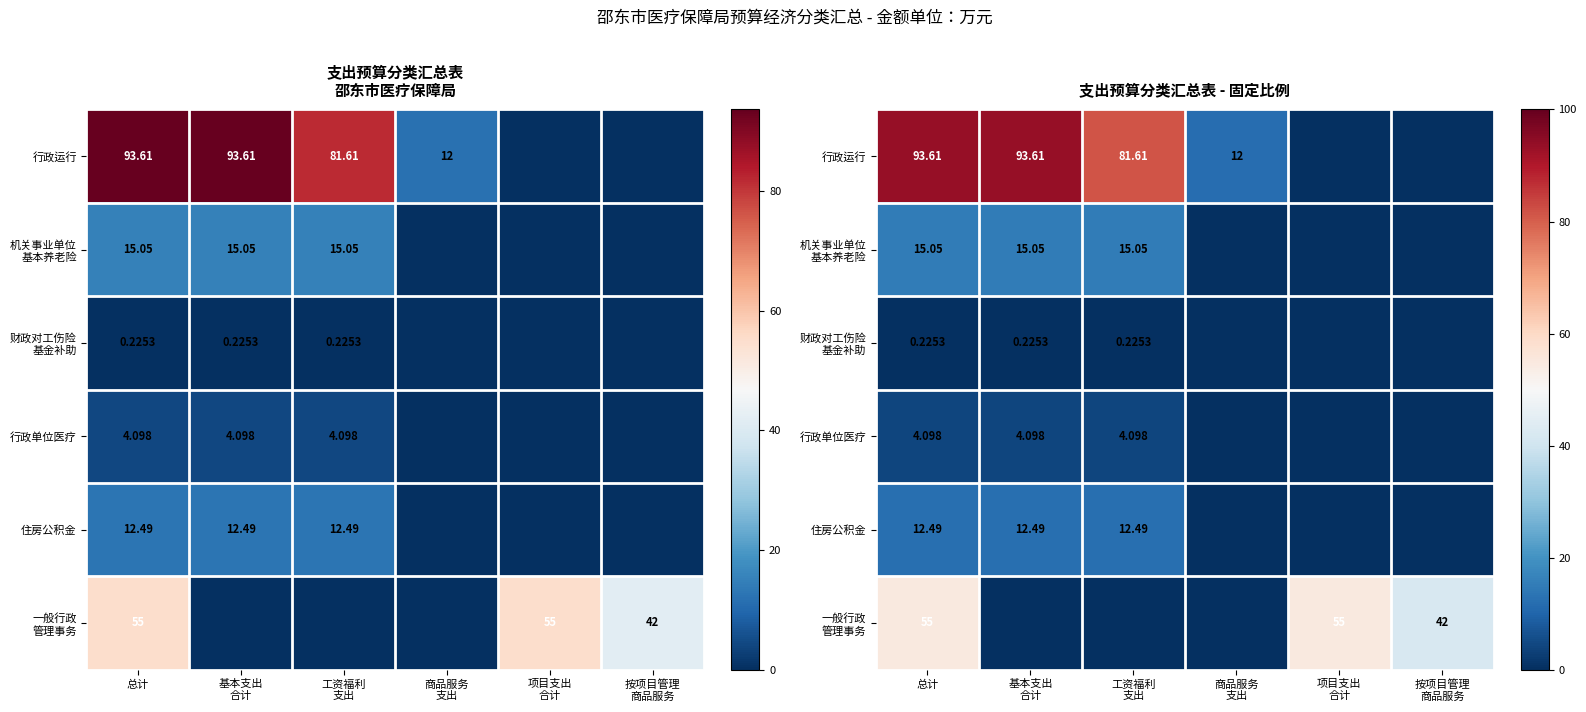

The 机关事业单位 基本养老险 series shows 9.9 at 总计. True or false?

False